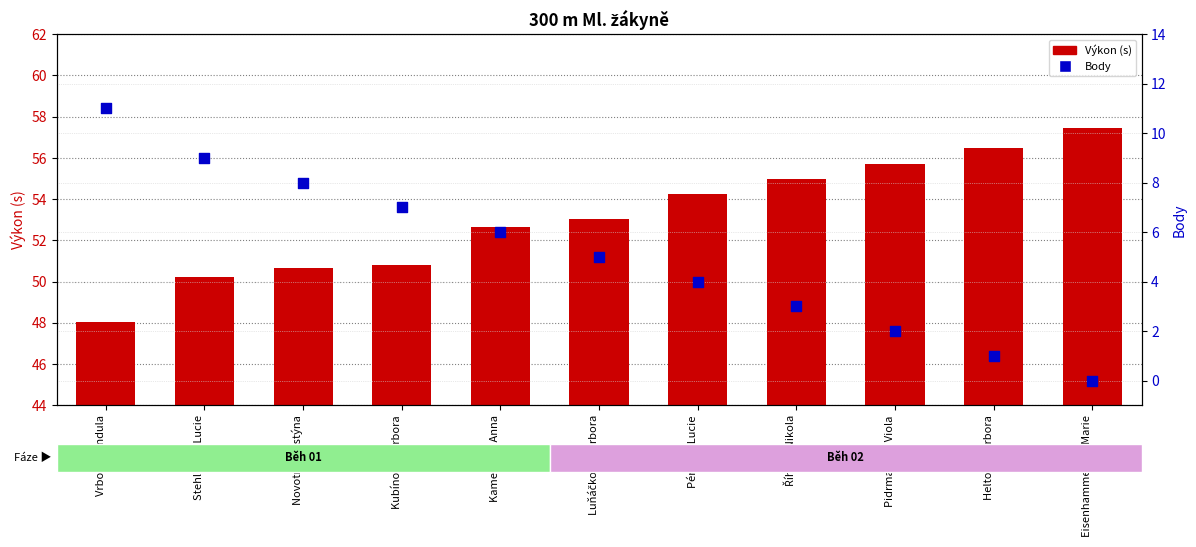

At how many categories does at least one series exceed 13?

11